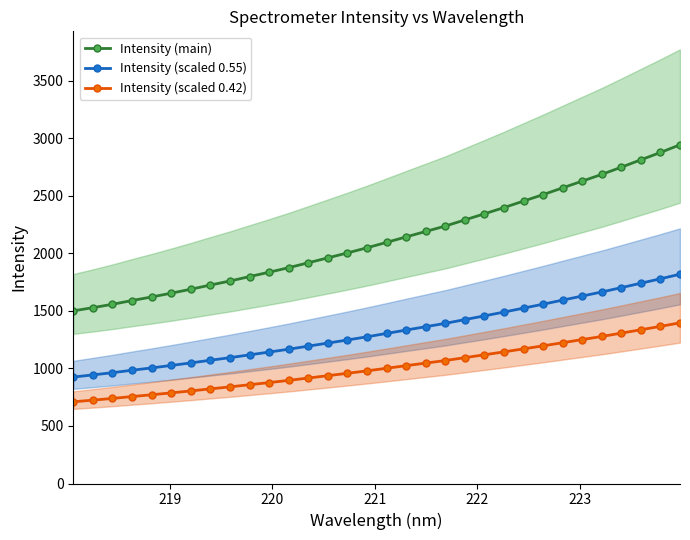

How many data points in Intensity (scaled 0.55) are less than 1304?

16